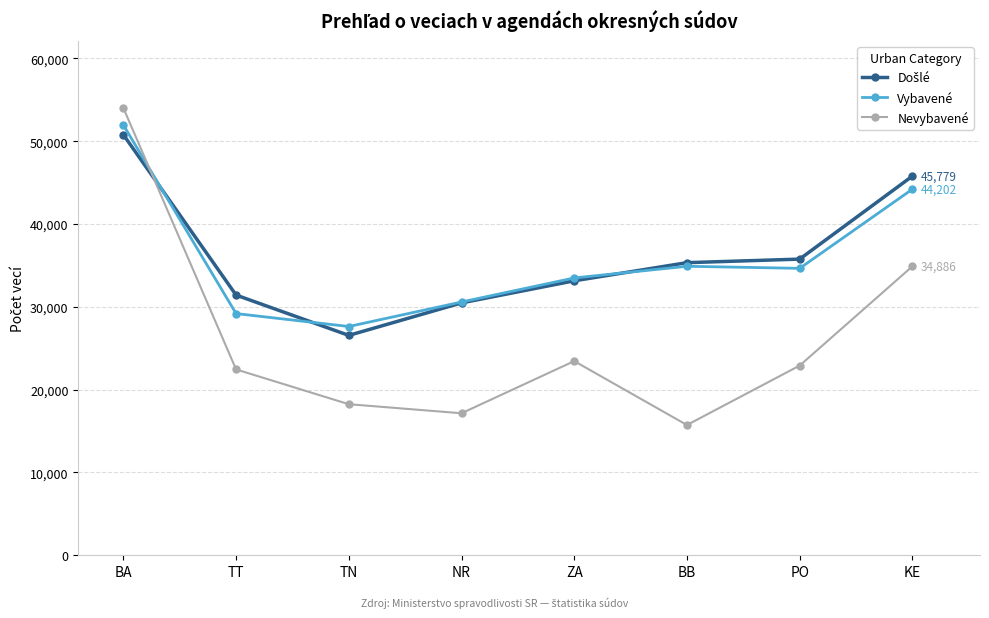

Does the chart display data point markers on the line(s)?

Yes